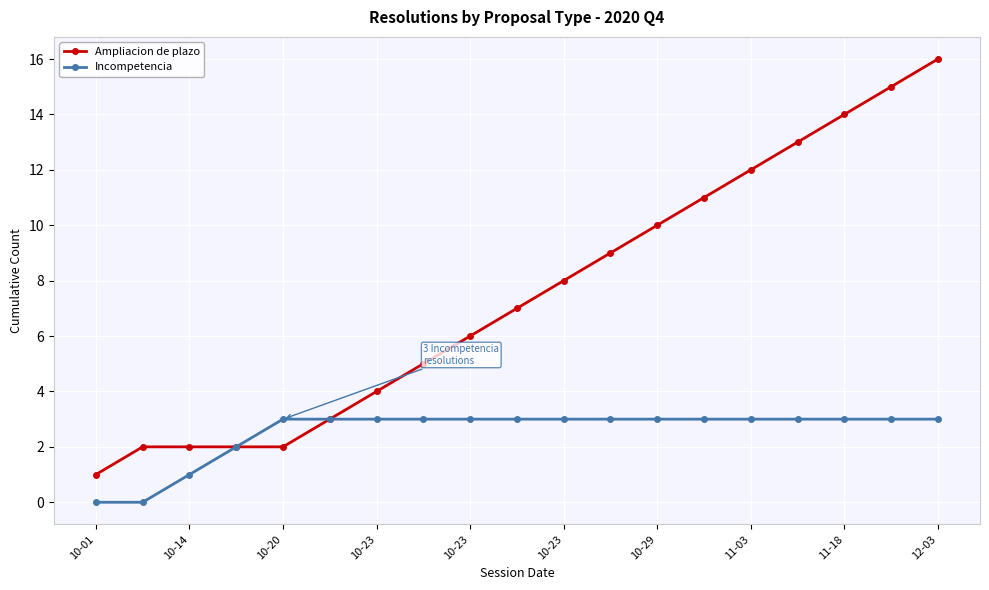

What is the sum of all Incompetencia values?

48